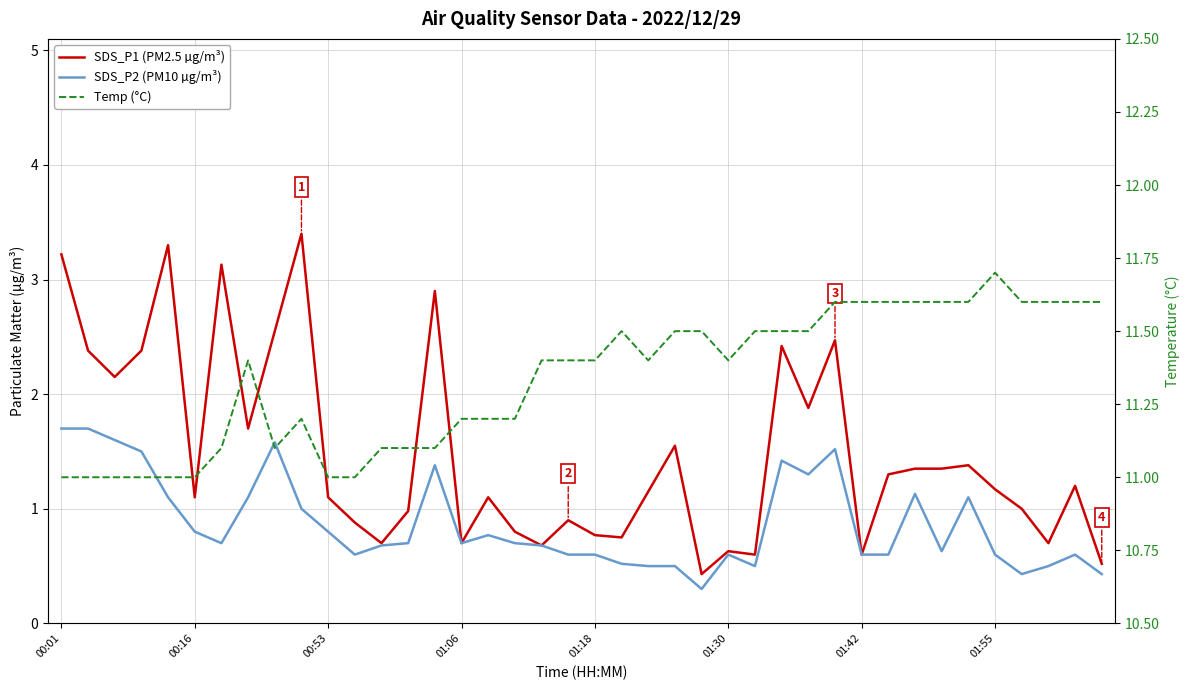

Does the chart have visible grid lines?

Yes